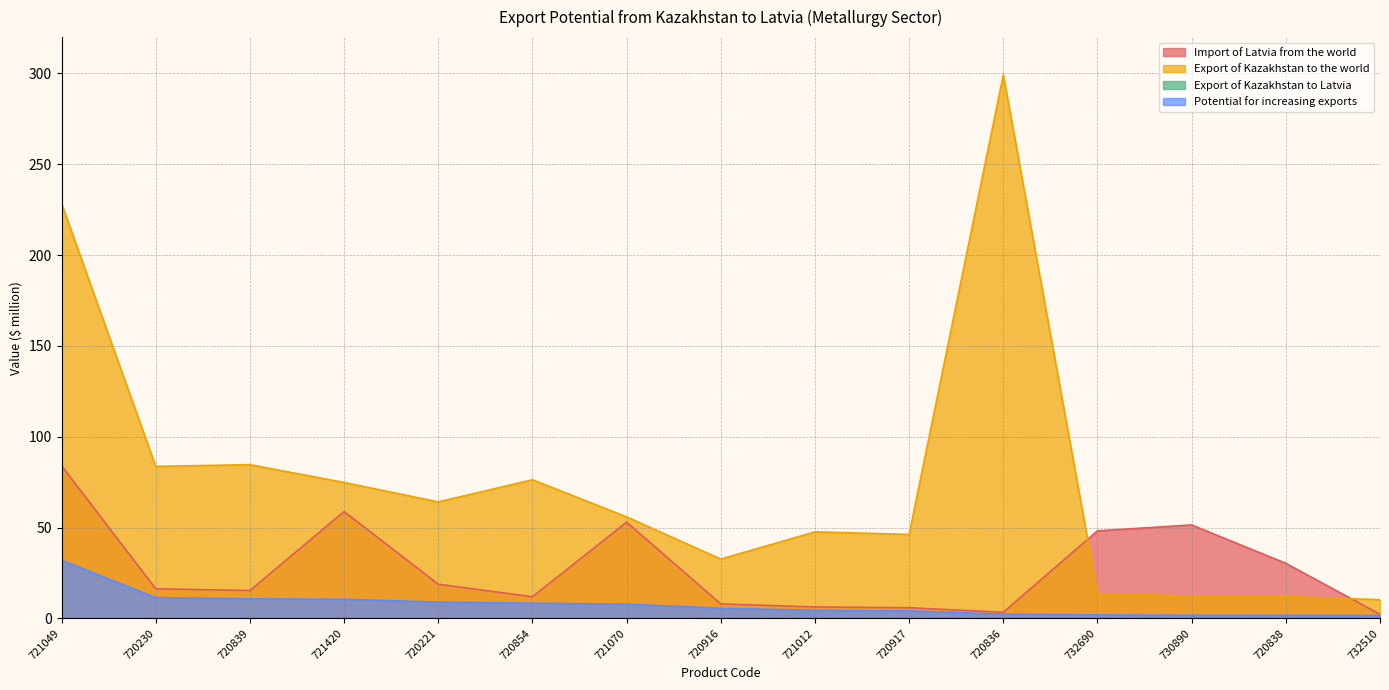

Where is Export of Kazakhstan to the world nearest to the value 154?

720839